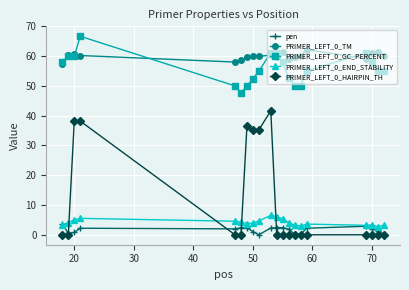

What is the minimum value for PRIMER_LEFT_0_END_STABILITY?

2.7